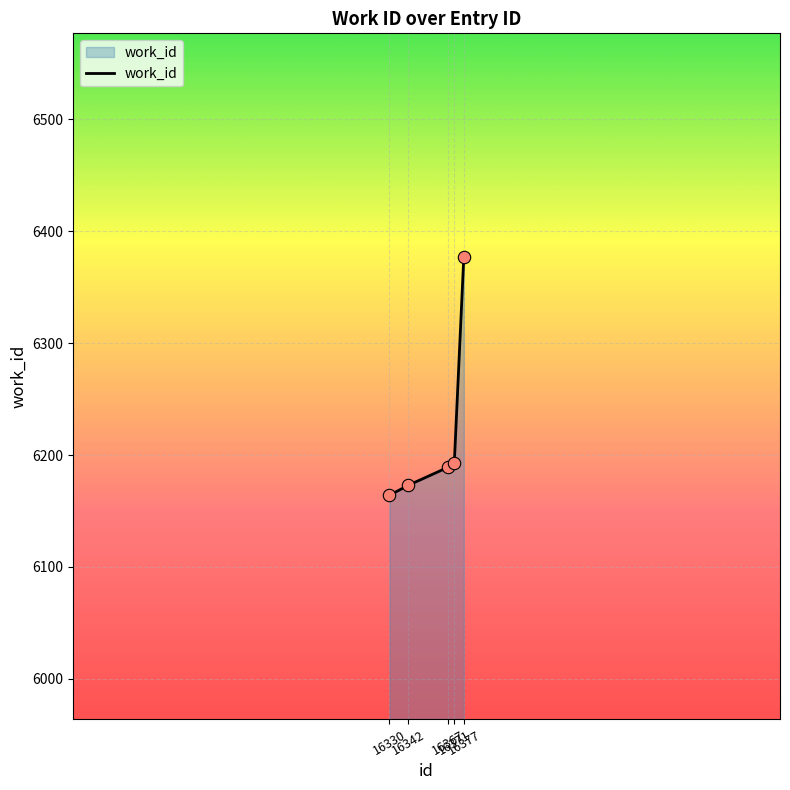

Approximately how many times larger is the value at 16342 compared to 16377?

1.0